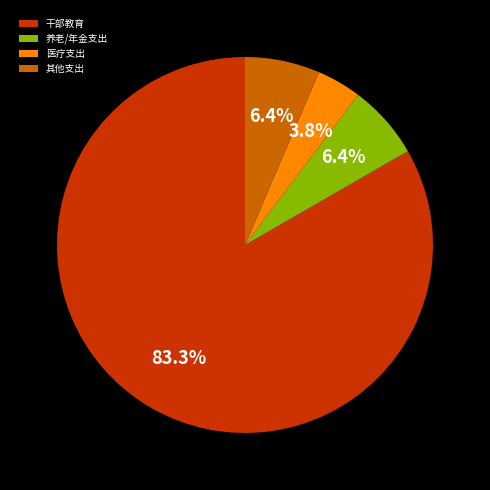

Which slice is the smallest?

医疗支出